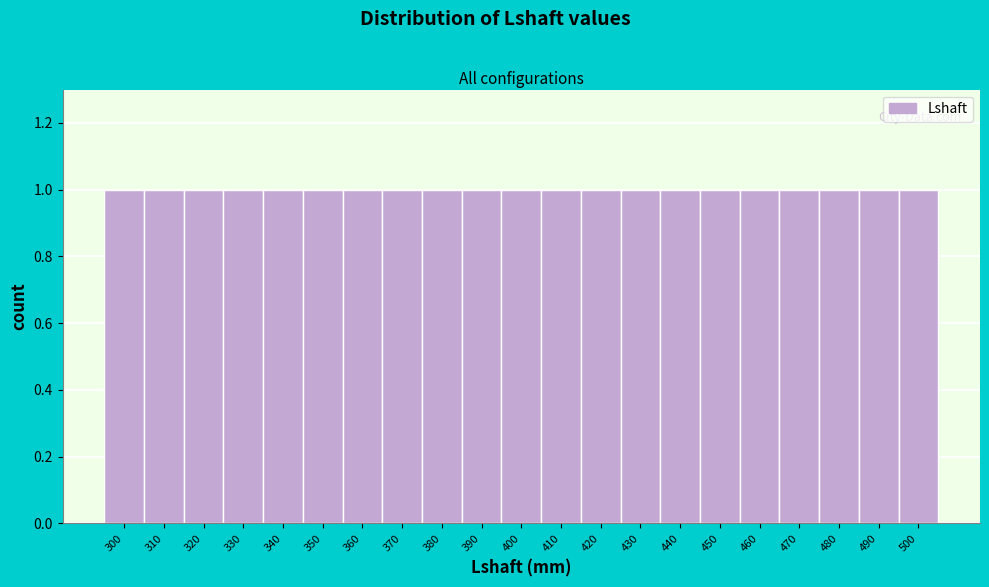

Reading left to right, transcribe this chart: for each bar, give the range it covers on the x-axis and its height. The values are not printed on the chart, so give them approximately, as read against the axis.

295 to 305: 1
305 to 315: 1
315 to 325: 1
325 to 335: 1
335 to 345: 1
345 to 355: 1
355 to 365: 1
365 to 375: 1
375 to 385: 1
385 to 395: 1
395 to 405: 1
405 to 415: 1
415 to 425: 1
425 to 435: 1
435 to 445: 1
445 to 455: 1
455 to 465: 1
465 to 475: 1
475 to 485: 1
485 to 495: 1
495 to 505: 1